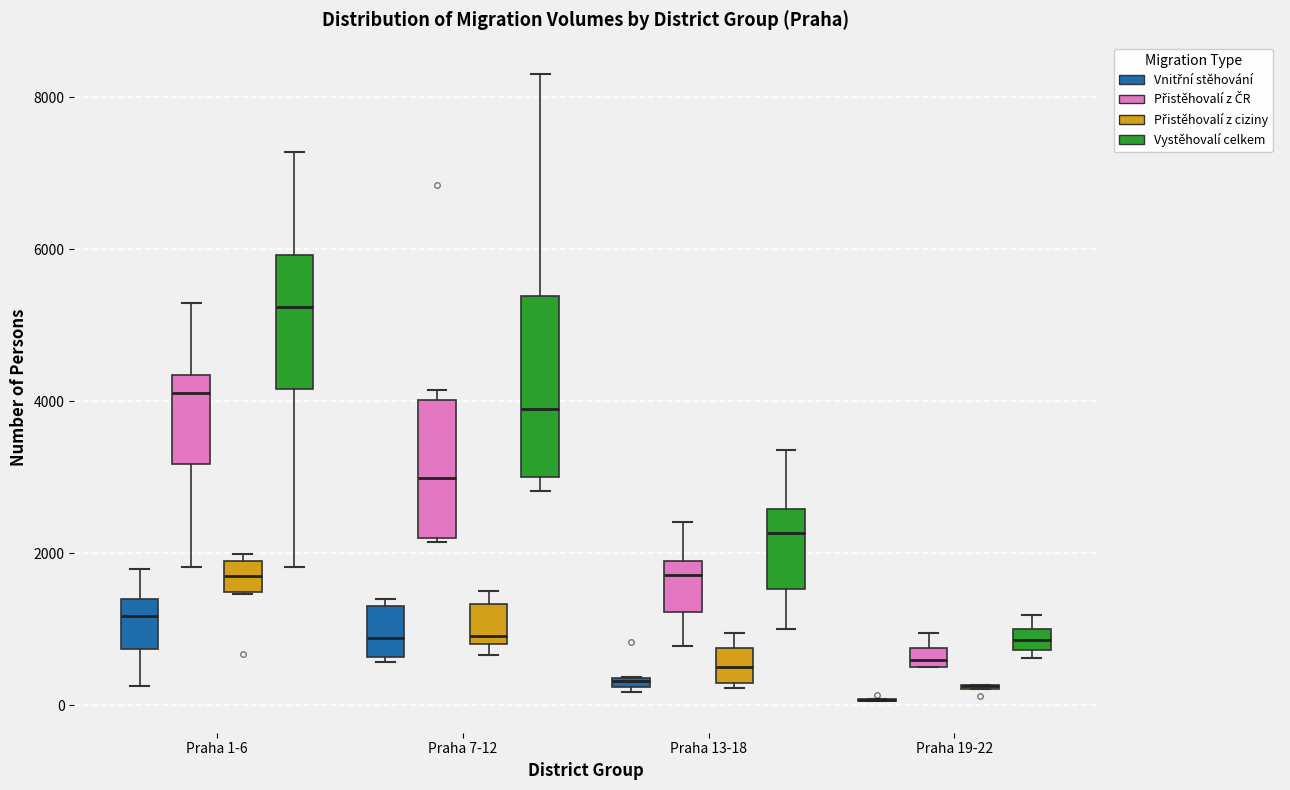

Where does the median line of the box for Praha 7-12 (Vnitřní stěhování) sit on the y-axis? The values are not printed on the chart, so give them approximately, as read against the axis.

800